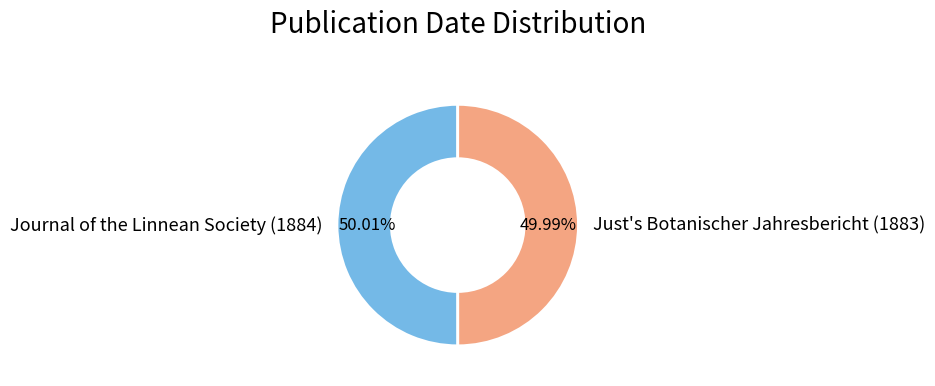

Is it true that Just's Botanischer Jahresbericht (1883) is 59% of the pie?

False